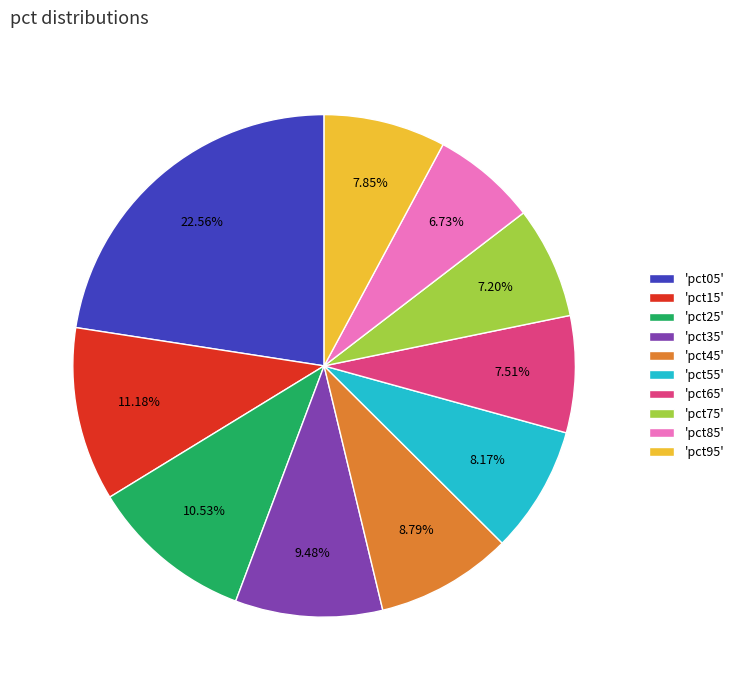

To the nearest percent, what is the difference between the largest and smallest slice percentages?

16%